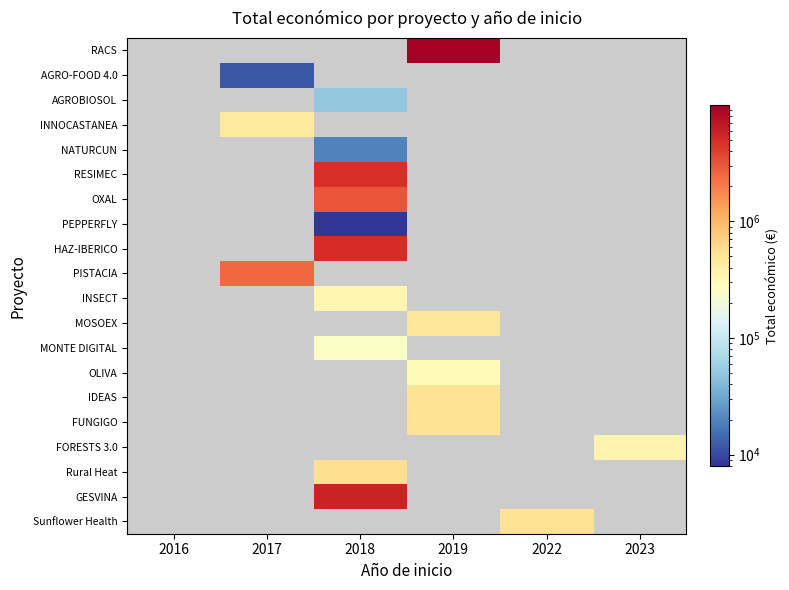

True or false: MONTE DIGITAL has a value of 420695.6 at 2018.

False